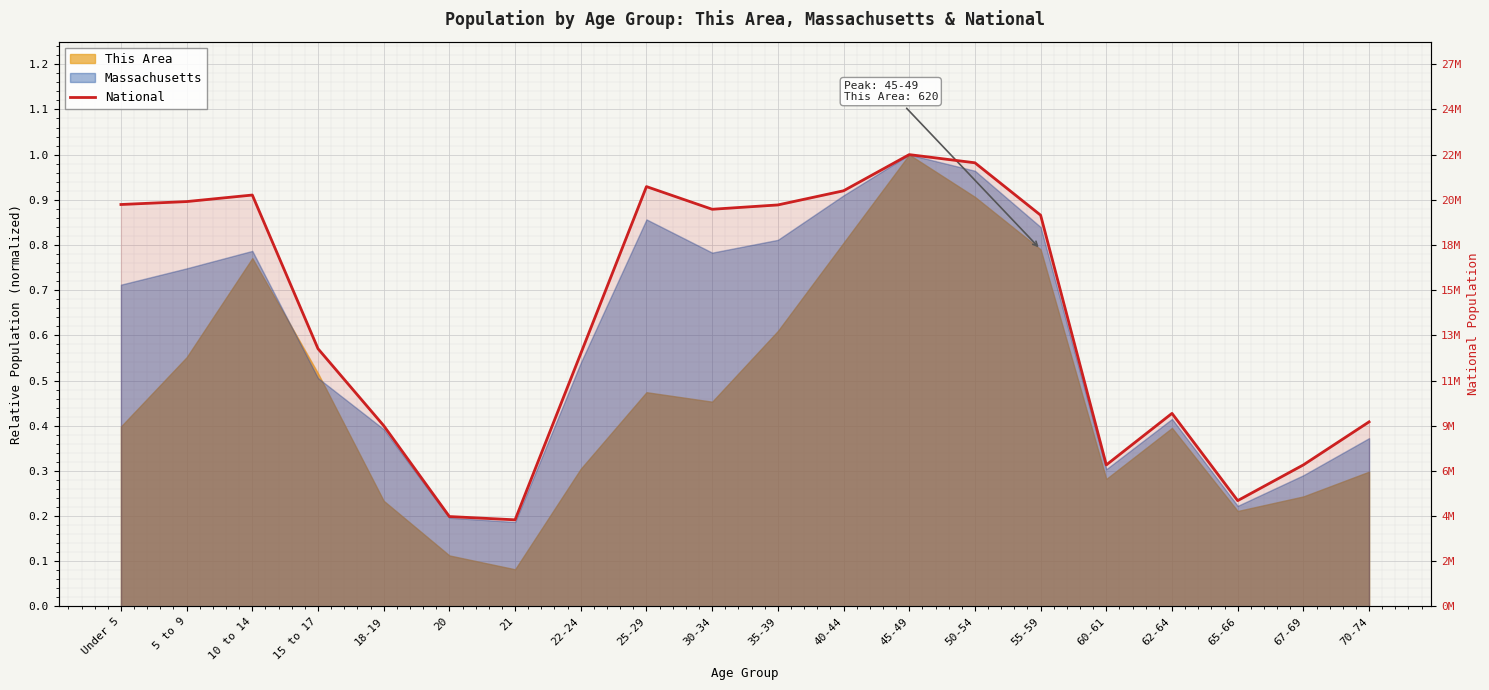

The chart shows a value of 0.2 at 65-66. True or false?

True